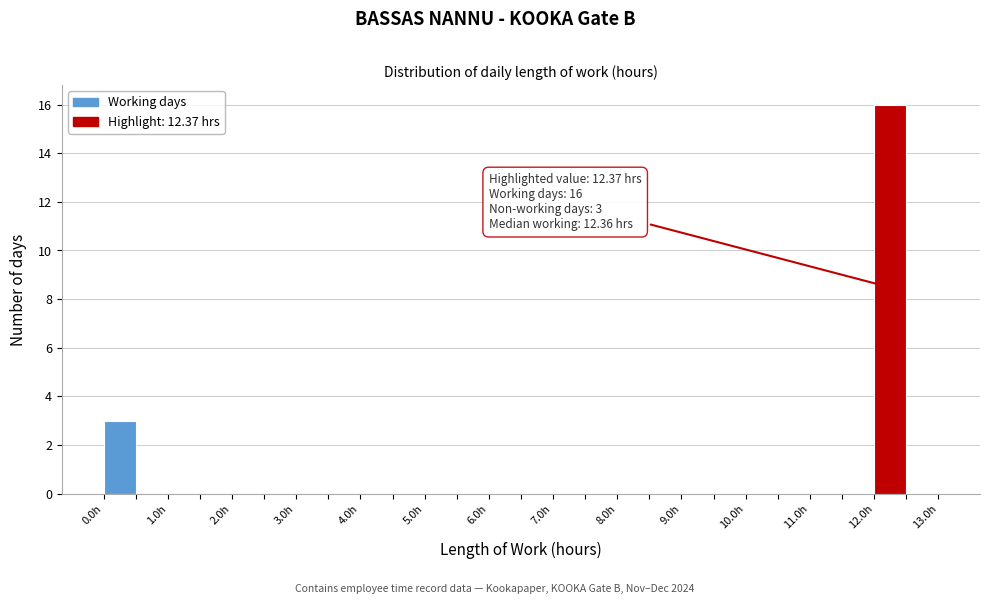

Which range on the x-axis has the tallest bar?

12.0 to 12.5